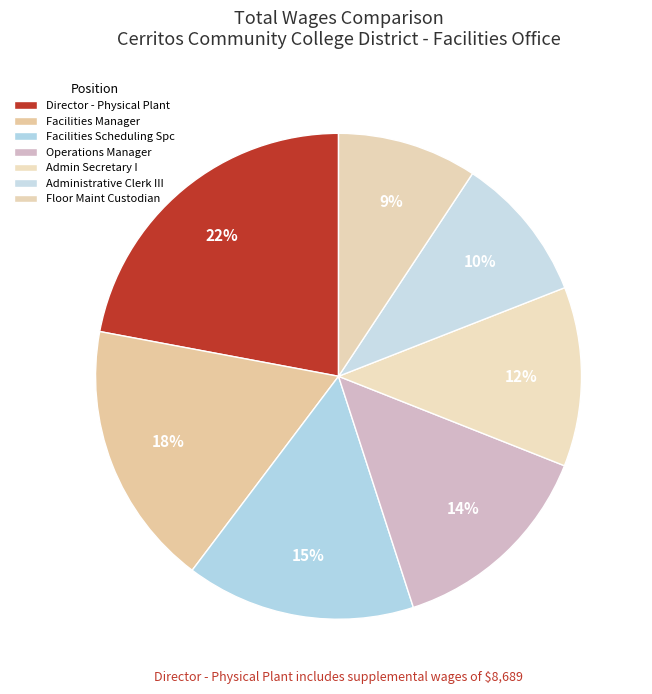

What is the change in value from Administrative Clerk III to Floor Maint Custodian?

-3035